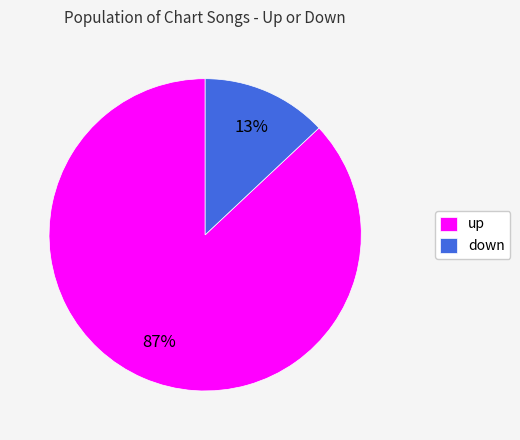

Which category has the biggest portion of the pie?

up